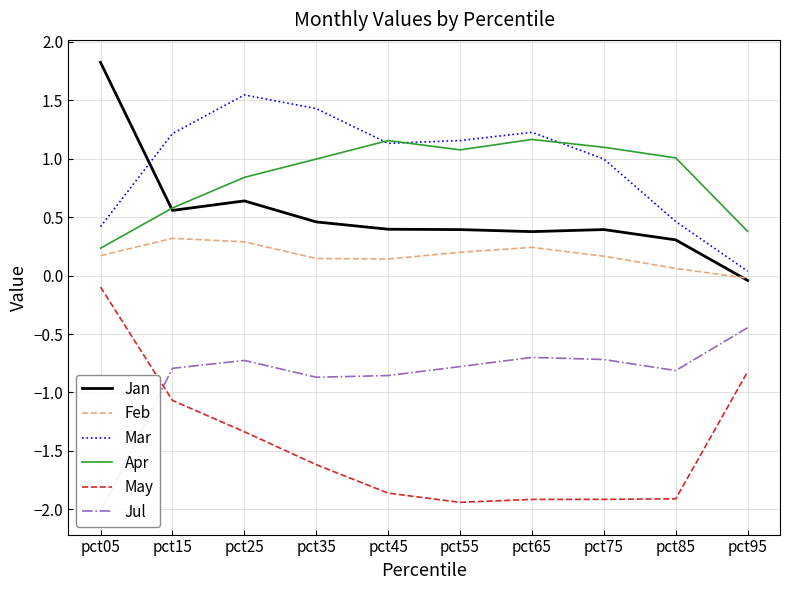

Rank the series by their maximum value, from lowest to highest.

Jul, May, Feb, Apr, Mar, Jan